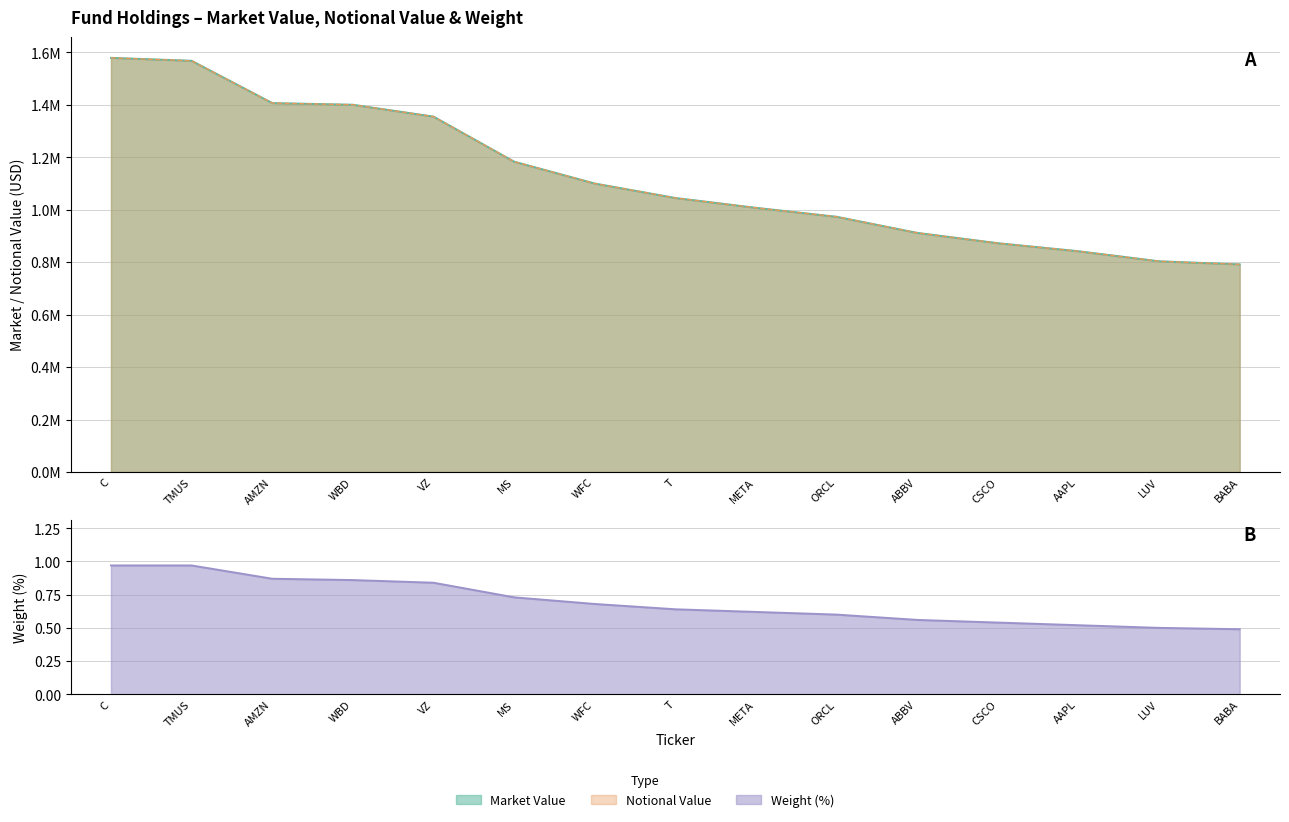

List the labels in order of Notional Value value, smallest first.

BABA, LUV, AAPL, CSCO, ABBV, ORCL, META, T, WFC, MS, VZ, WBD, AMZN, TMUS, C